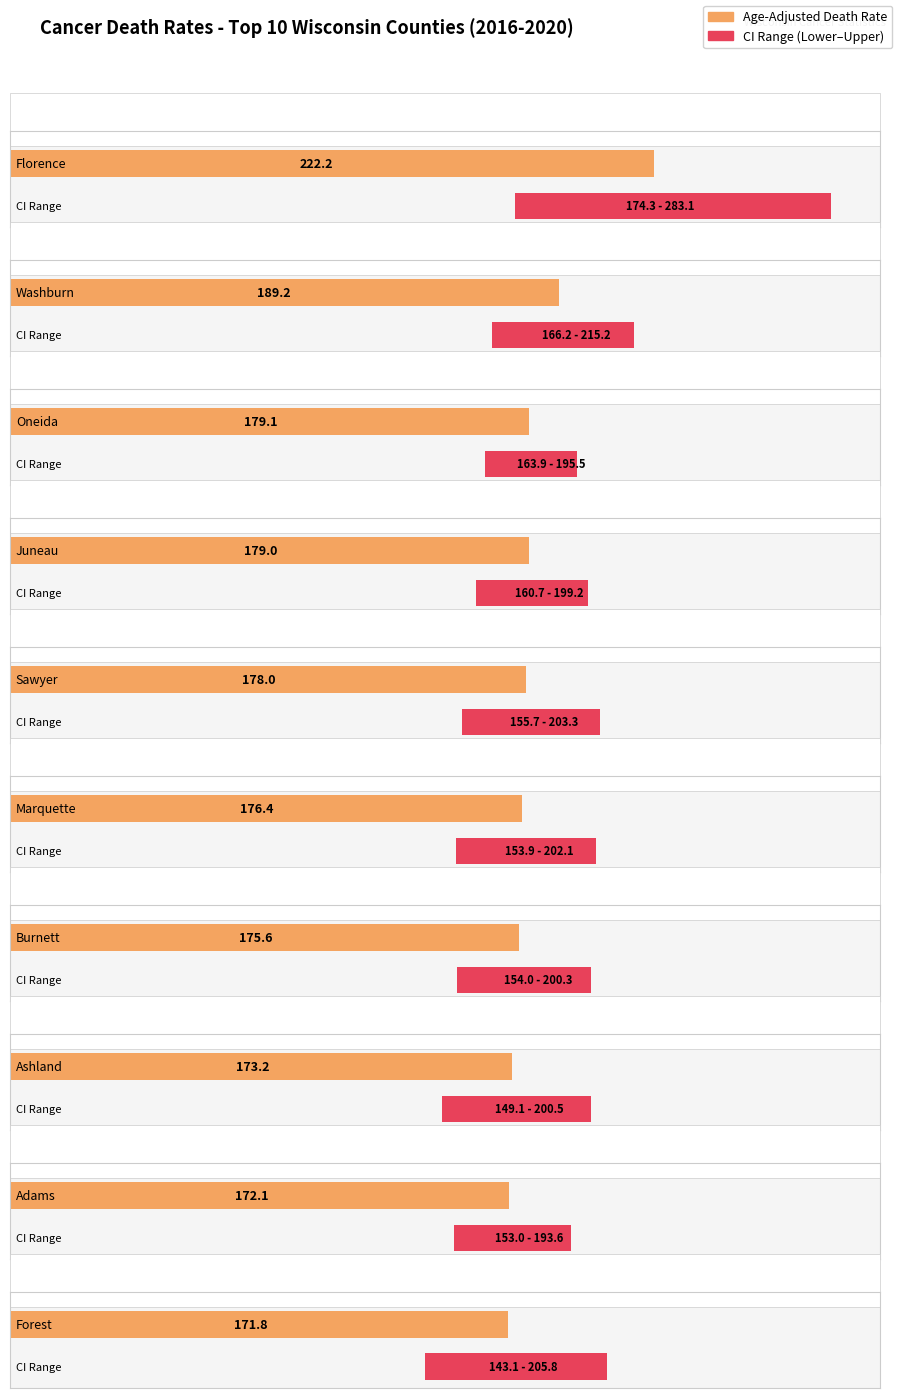

At Florence, list the series in order from largest to smallest.

Upper CI, Age-Adjusted Death Rate, Lower CI